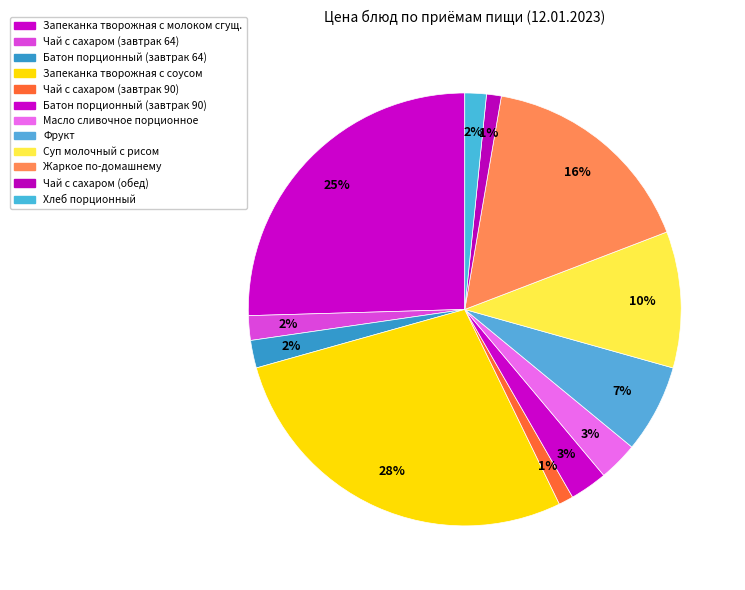

Which category has the smallest portion of the pie?

Чай с сахаром (завтрак 90)